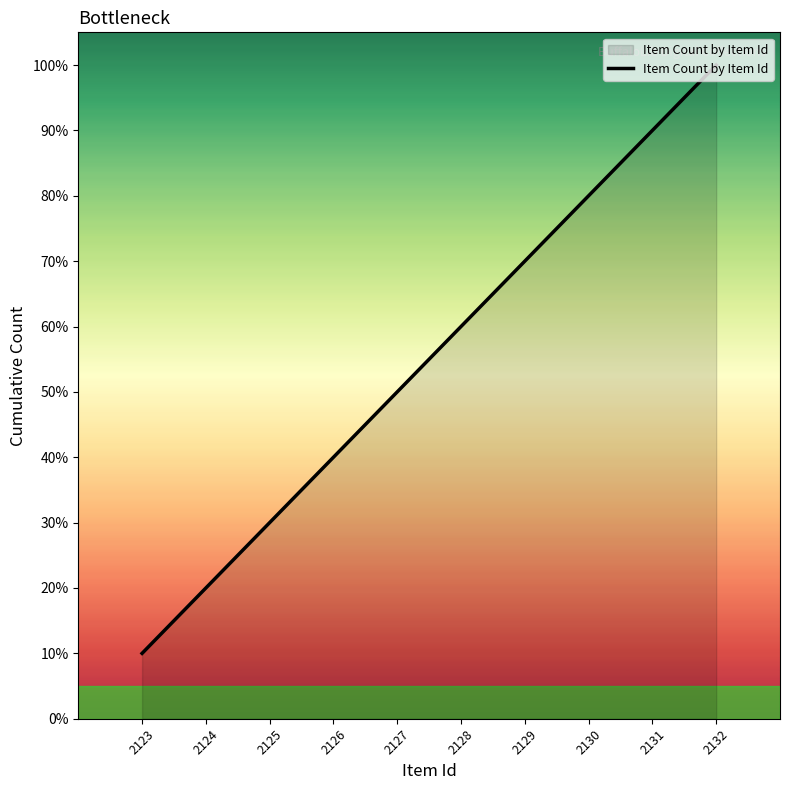

The chart shows a value of 6 at 2128. True or false?

True